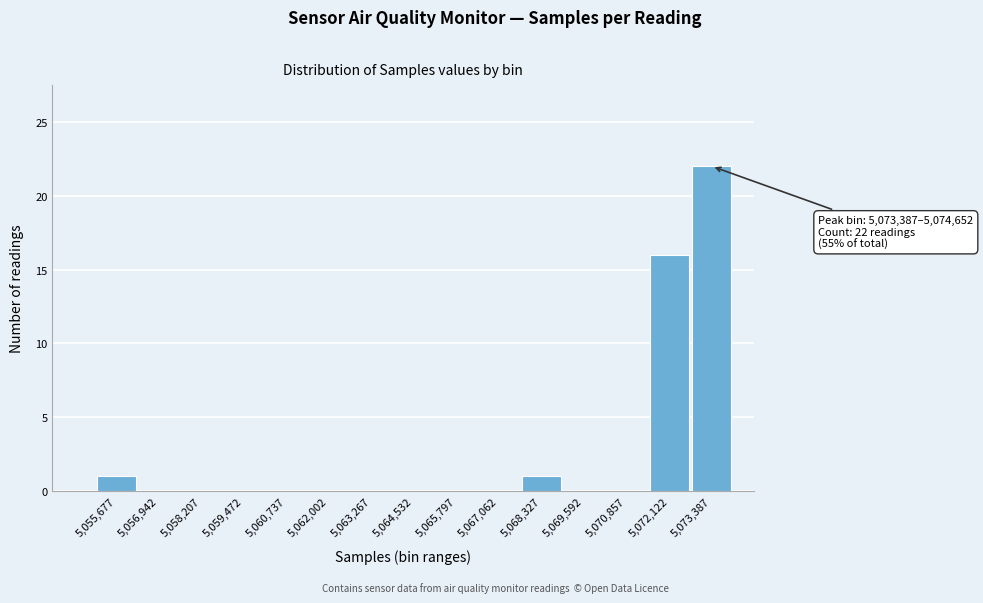

Reading left to right, what are all the values shown in this chart?

5,055,677=1	5,056,942=0	5,058,207=0	5,059,472=0	5,060,737=0	5,062,002=0	5,063,267=0	5,064,532=0	5,065,797=0	5,067,062=0	5,068,327=1	5,069,592=0	5,070,857=0	5,072,122=16	5,073,387=22